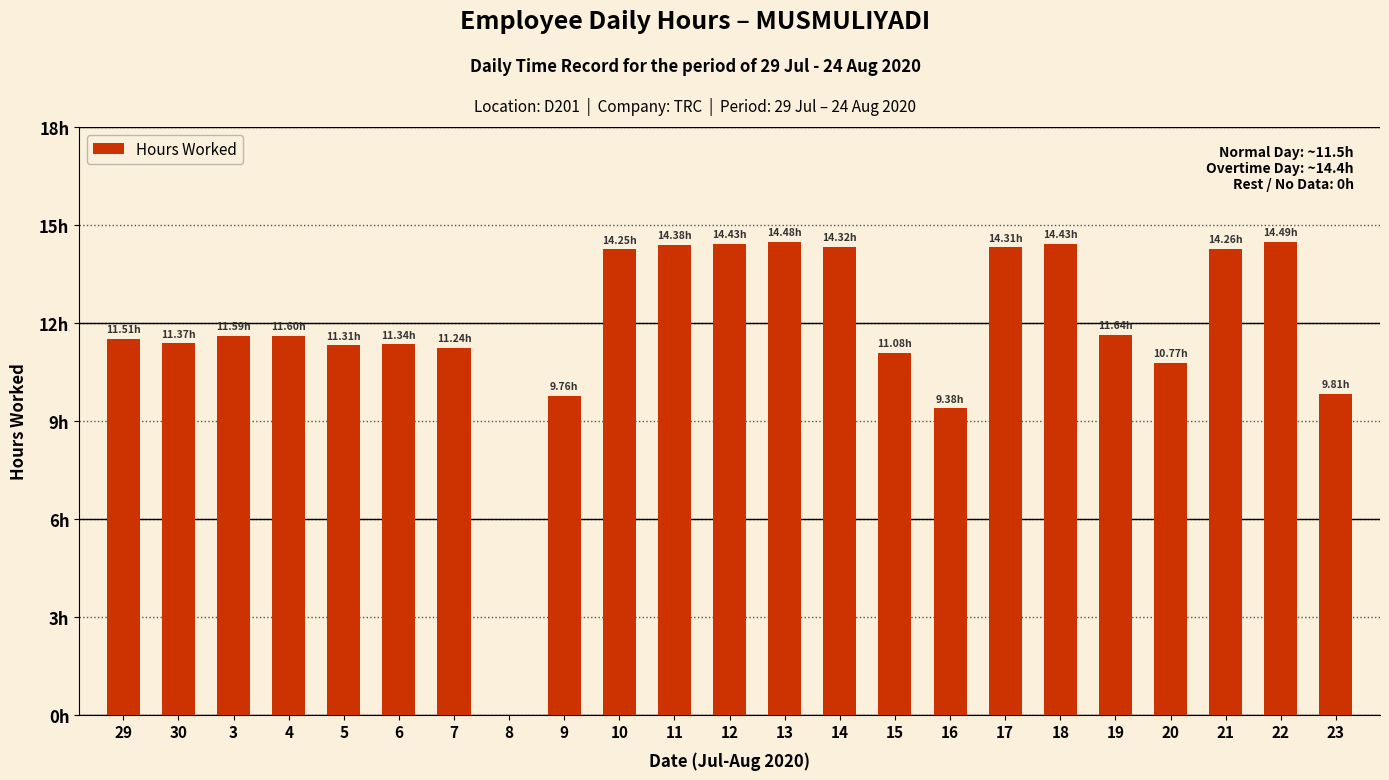

Are the bars horizontal?

No